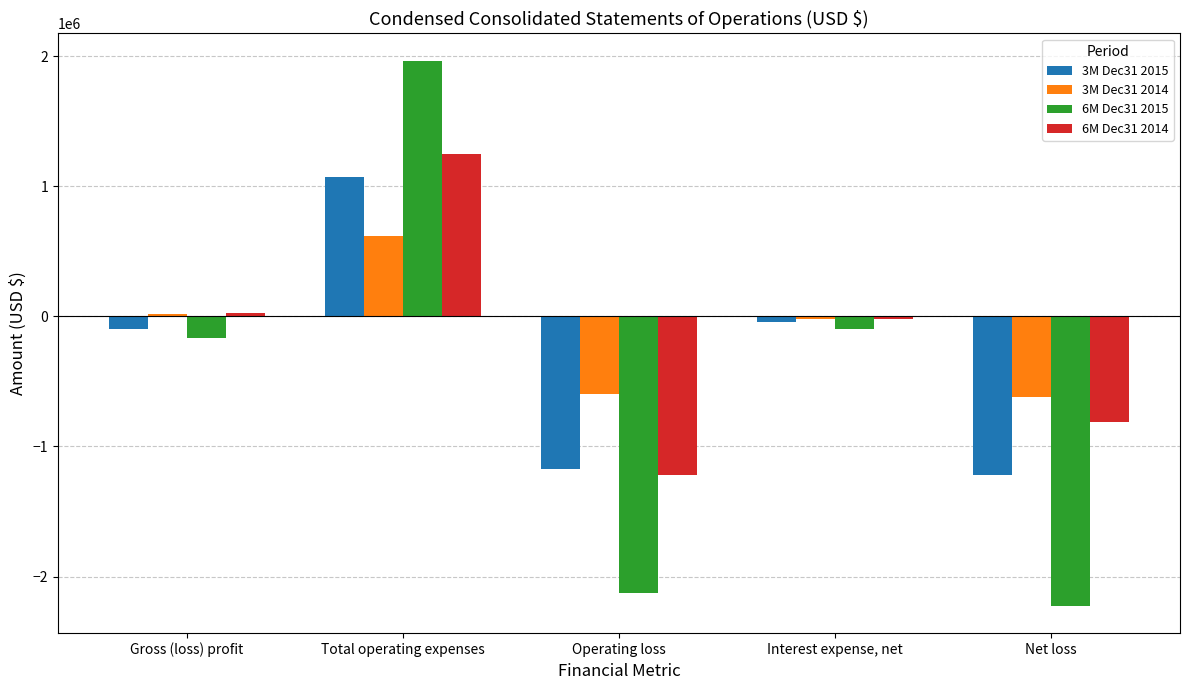

What is the label of the 2nd bar from the right?

Interest expense, net